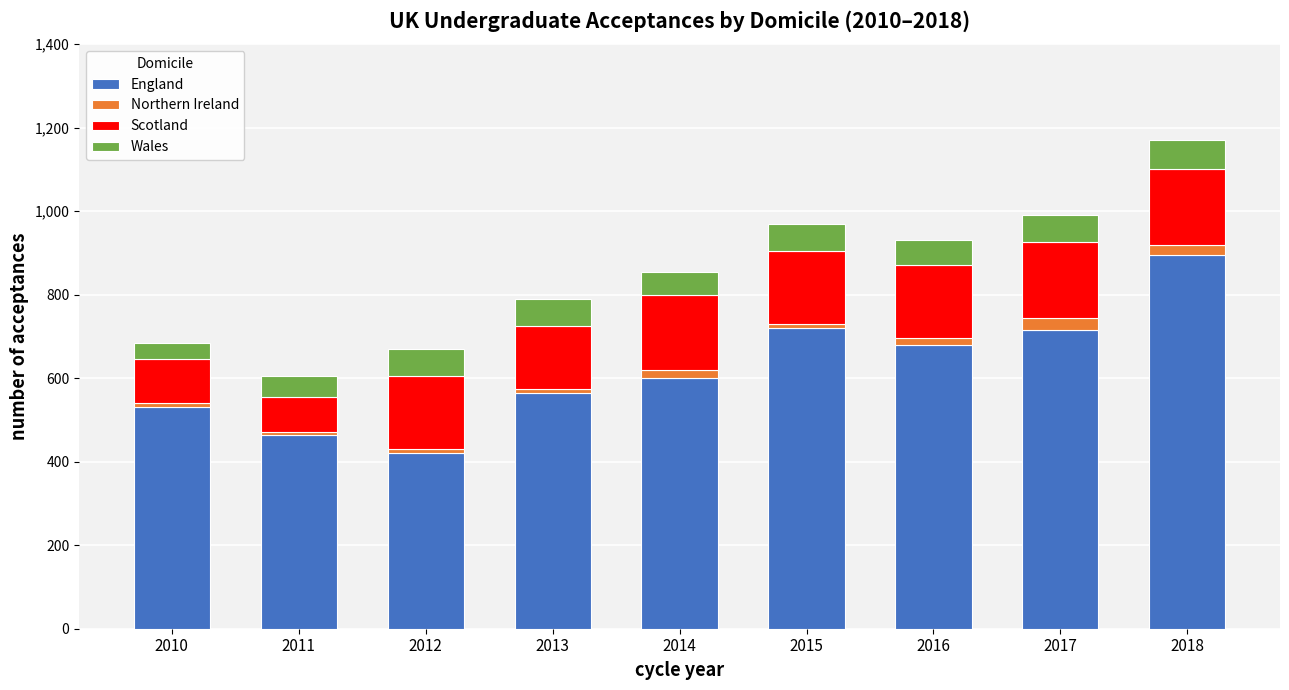

Which category has the highest value in the England series?

2018